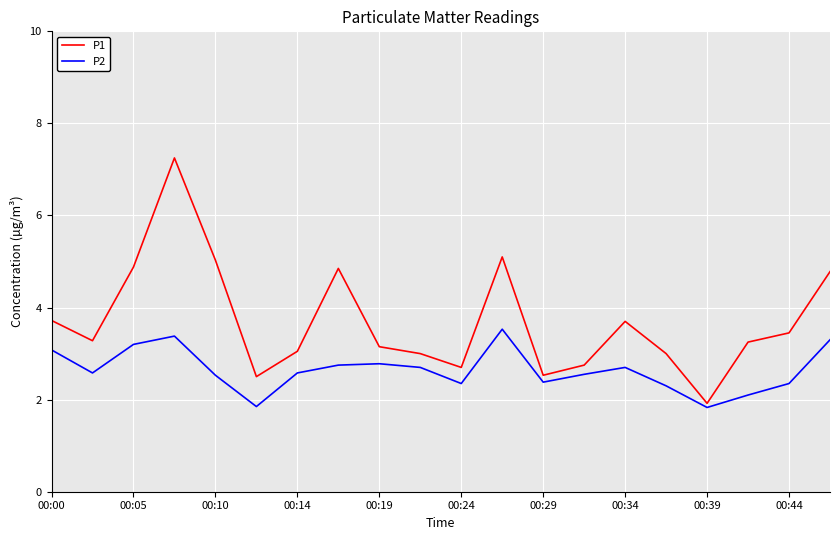

Rank the series by their average value, from lowest to highest.

P2, P1